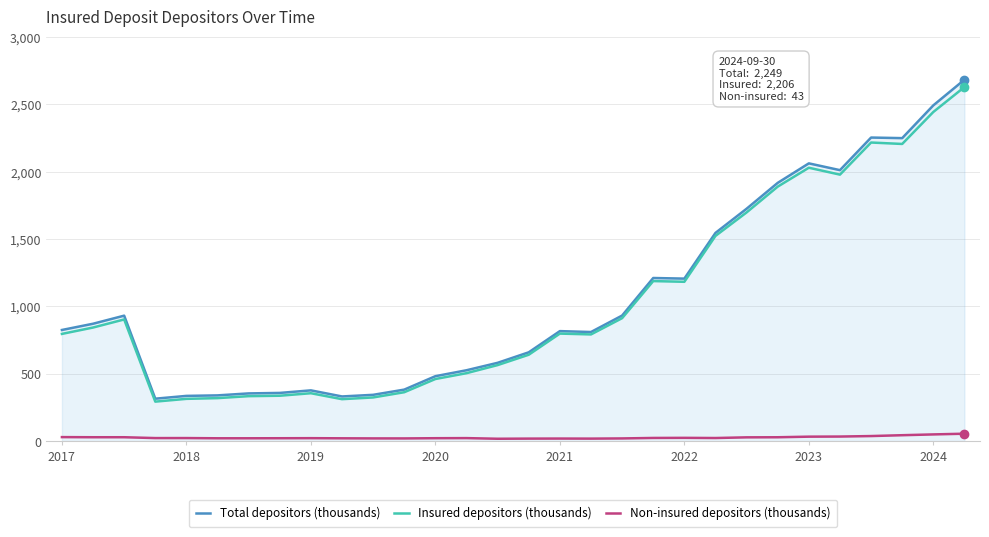

What is the maximum value shown in the chart?

2683.4